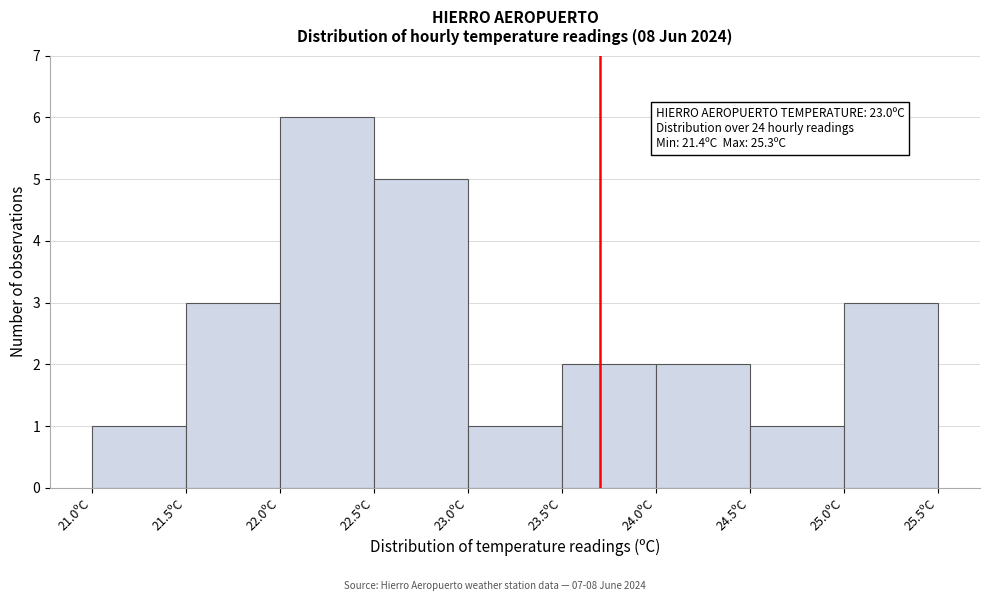

Which range on the x-axis has the tallest bar?

22.0 to 22.5